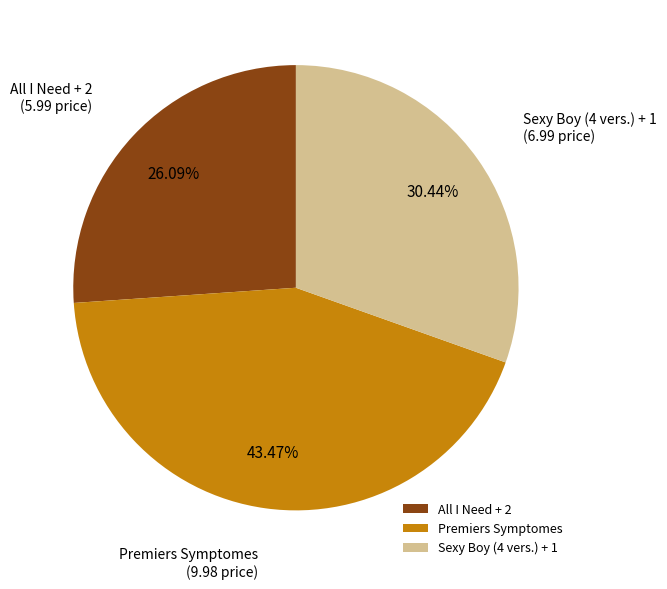

Approximately how many times larger is the value at Premiers Symptomes compared to All I Need + 2?

1.7